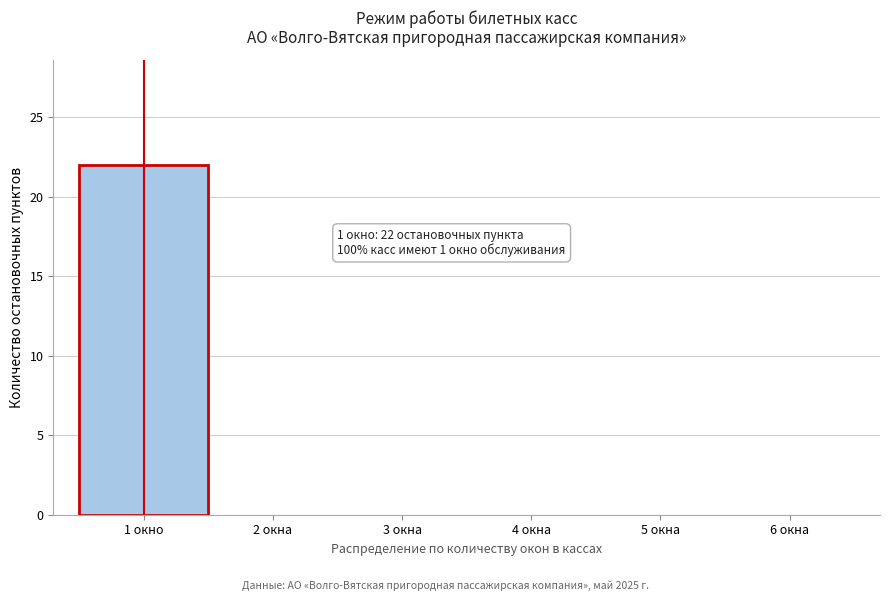

Reading left to right, list all the values displayed in this chart.

1 окно=22	2 окна=0	3 окна=0	4 окна=0	5 окна=0	6 окна=0